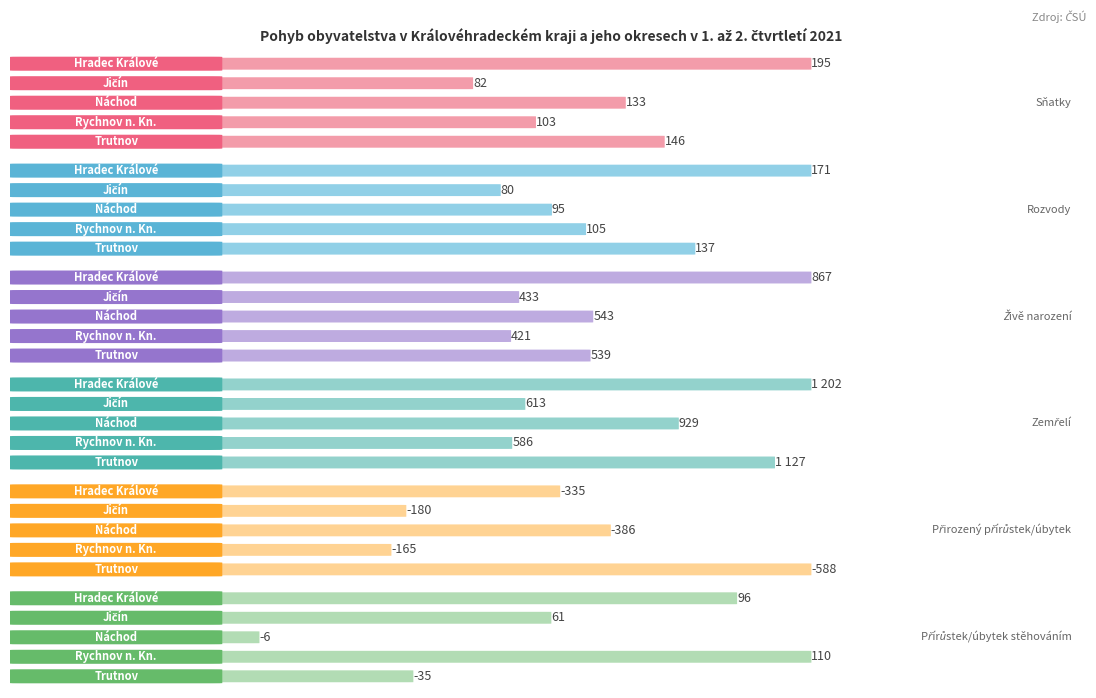

What is the sum of all Přirozený přírůstek/úbytek values?

-1654